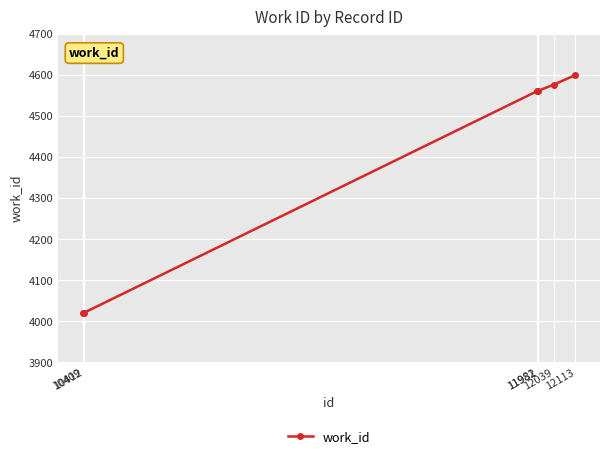

What is the change in value from 10409 to 12113?

+579